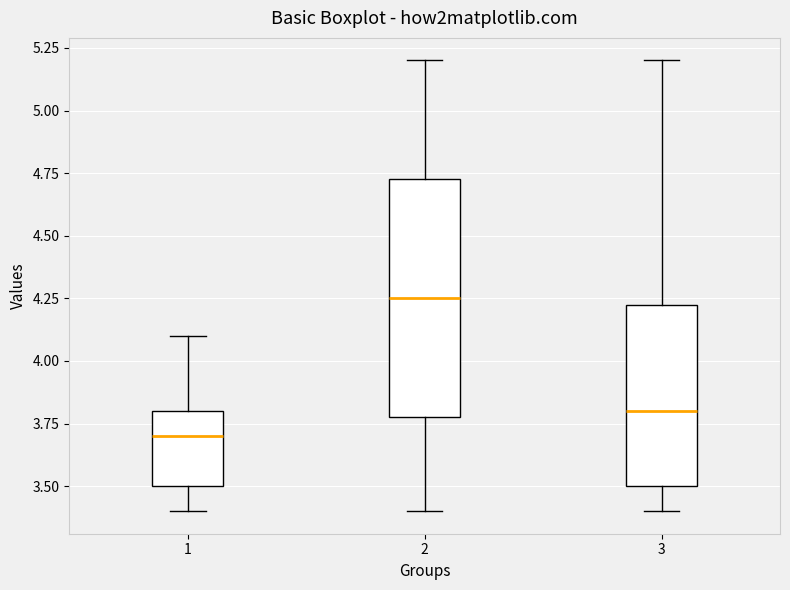

Reading left to right, read every box against the y-axis: the position of its median line, the range the box covers, and the ends of its whiskers. The values are not printed on the chart, so give them approximately, as read against the axis.

1: median 3.70, box 3.50 to 3.80, whiskers 3.40 to 4.10
2: median 4.25, box 3.80 to 4.75, whiskers 3.40 to 5.20
3: median 3.80, box 3.50 to 4.25, whiskers 3.40 to 5.20